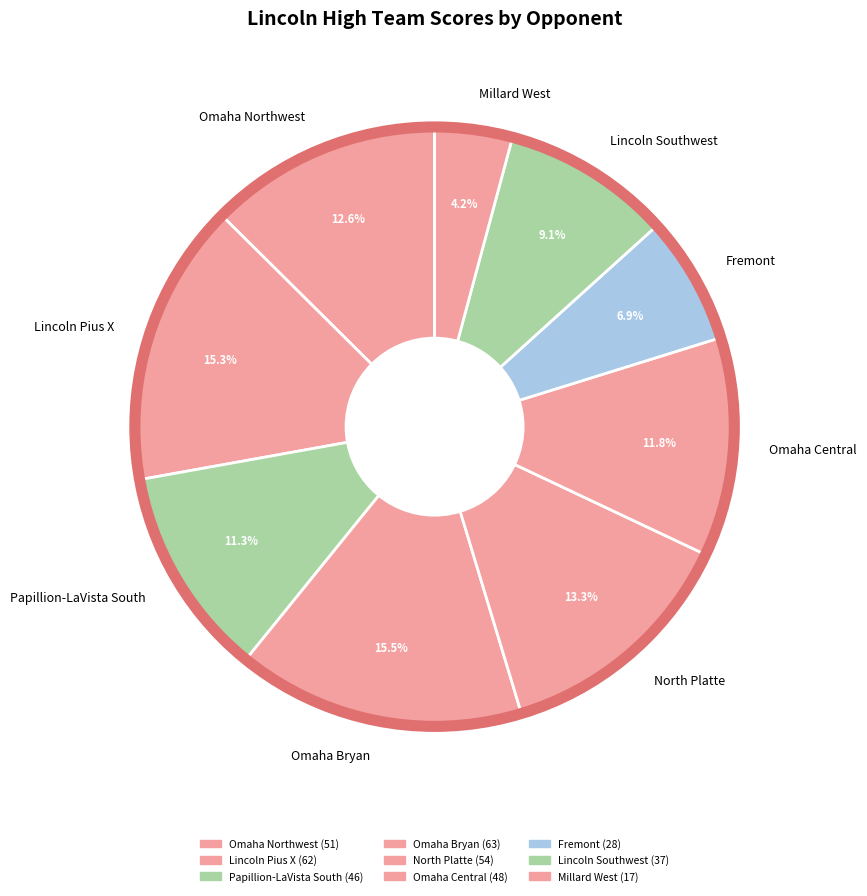

Combined, do Omaha Central and Fremont account for over 50%?

No